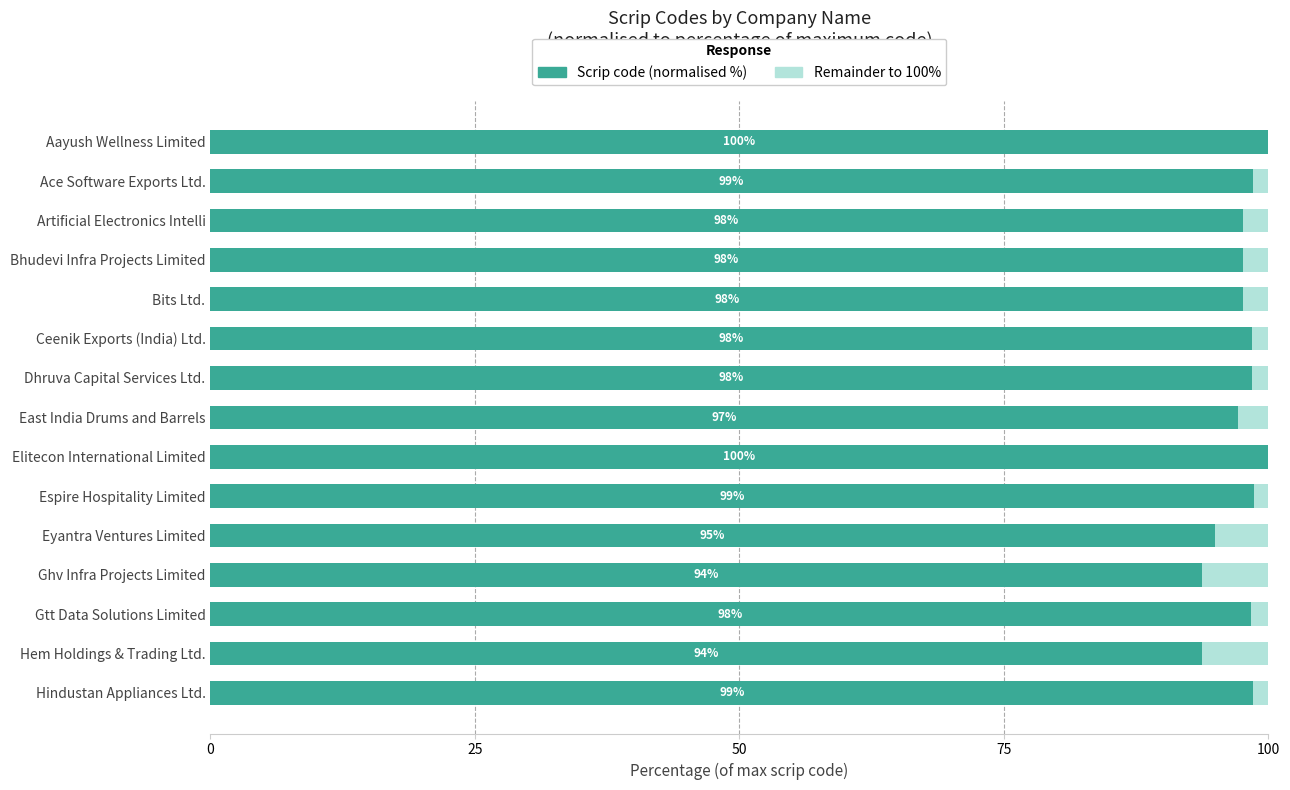

How many data points are less than 98?

7